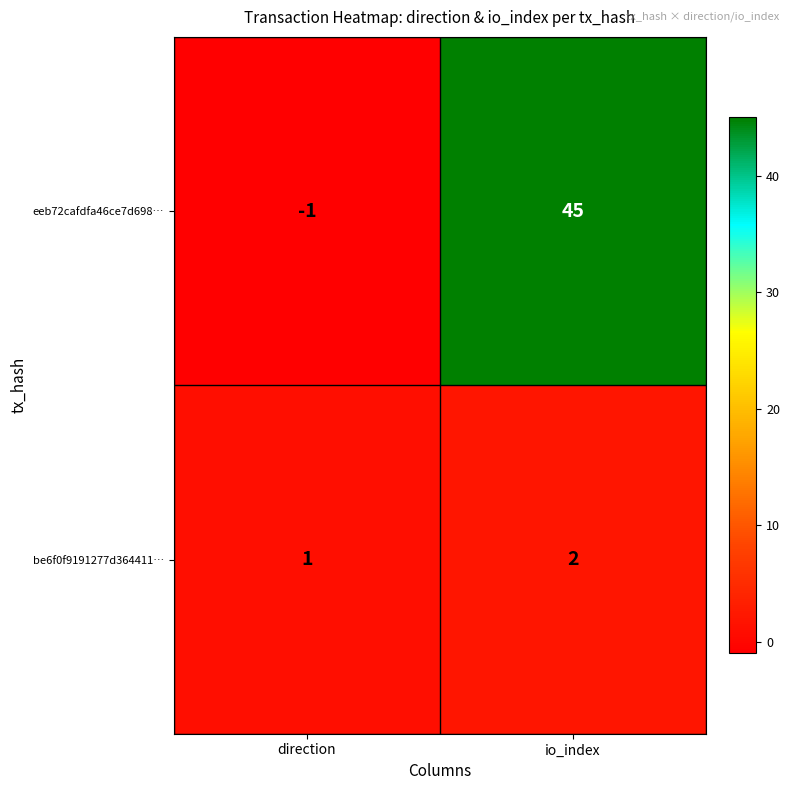

What is the difference between the eeb72cafdfa46ce7d698… values at io_index and direction?

46